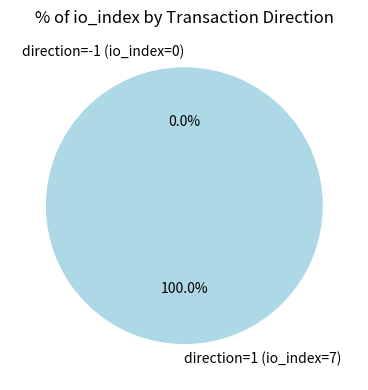

Which category has the biggest portion of the pie?

direction=1 (io_index=7)